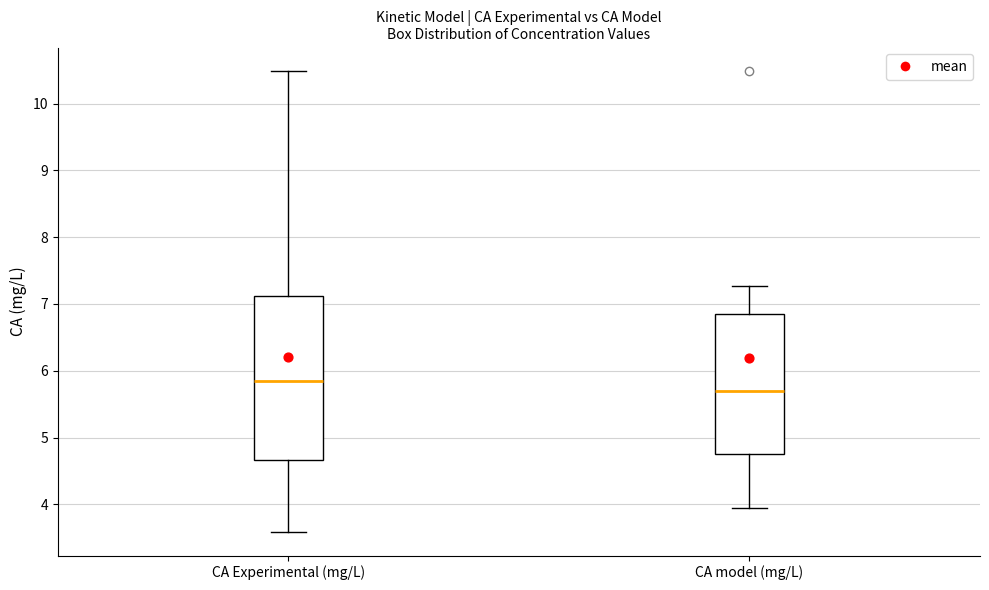

Which box is the tallest, from its lower edge to its upper edge?

CA Experimental (mg/L)